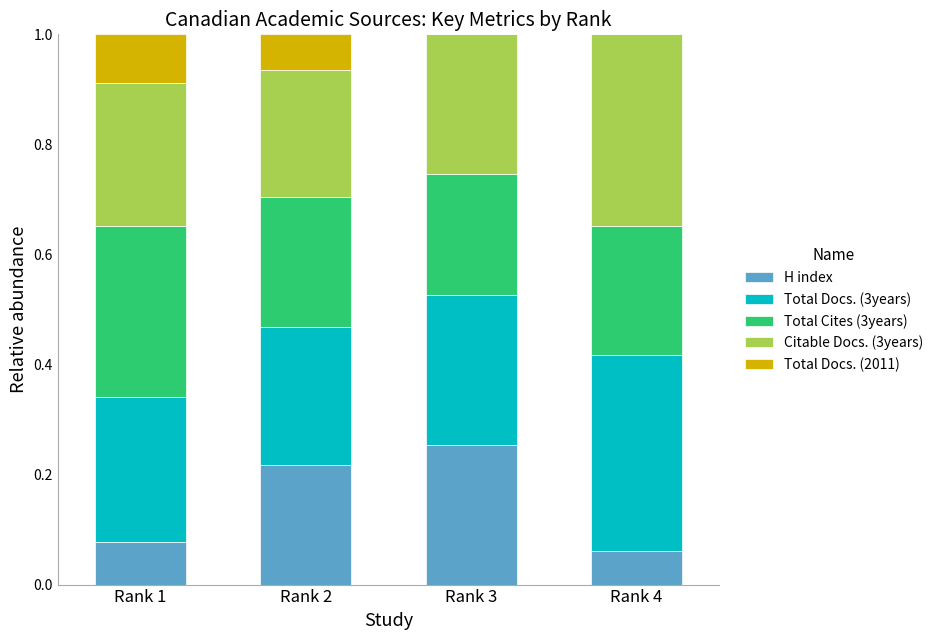

At which label does H index reach its peak?

Rank 3